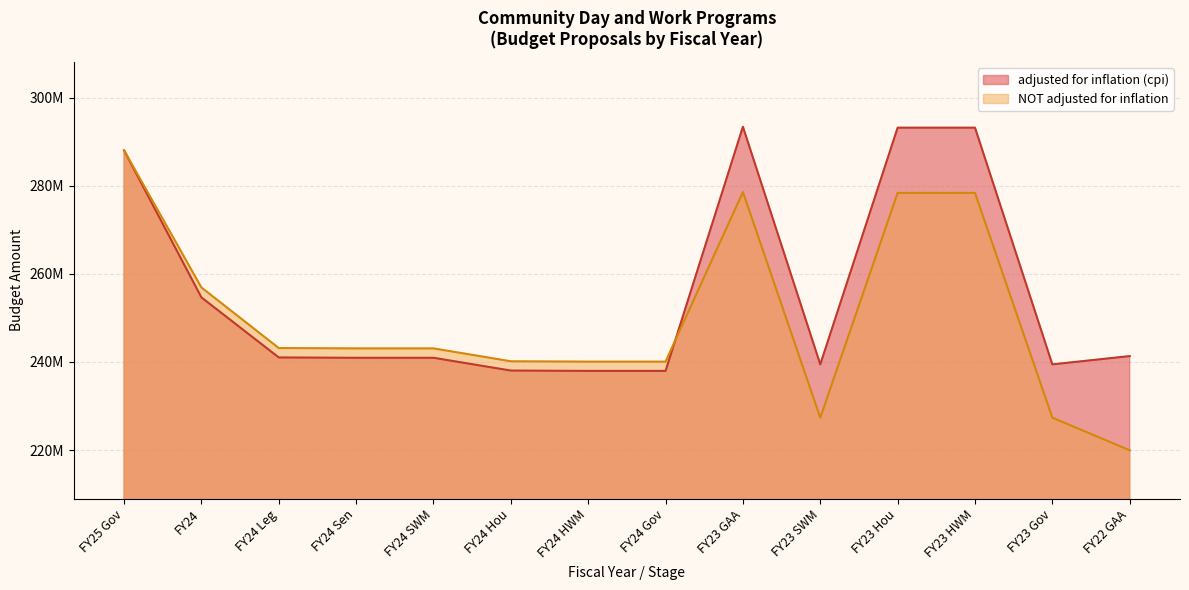

Is the value of adjusted for inflation (cpi) at FY25 Gov greater than the value of NOT adjusted for inflation at FY22 GAA?

Yes